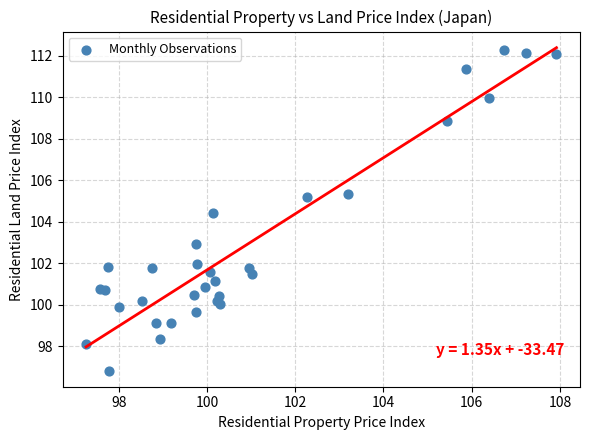

What Y value in the scatter plot is closest to 104?

104.4